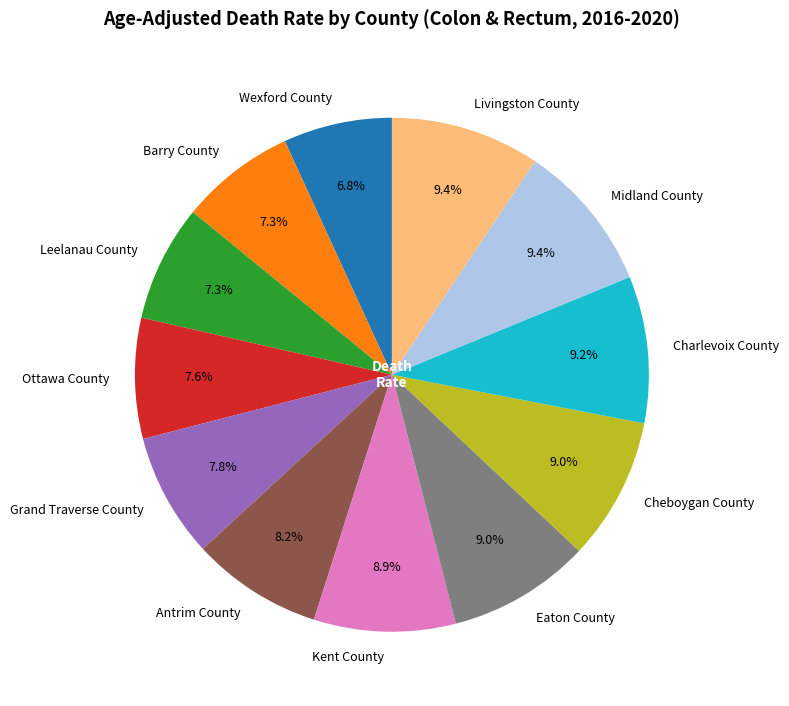

Does any single category account for the majority?

No